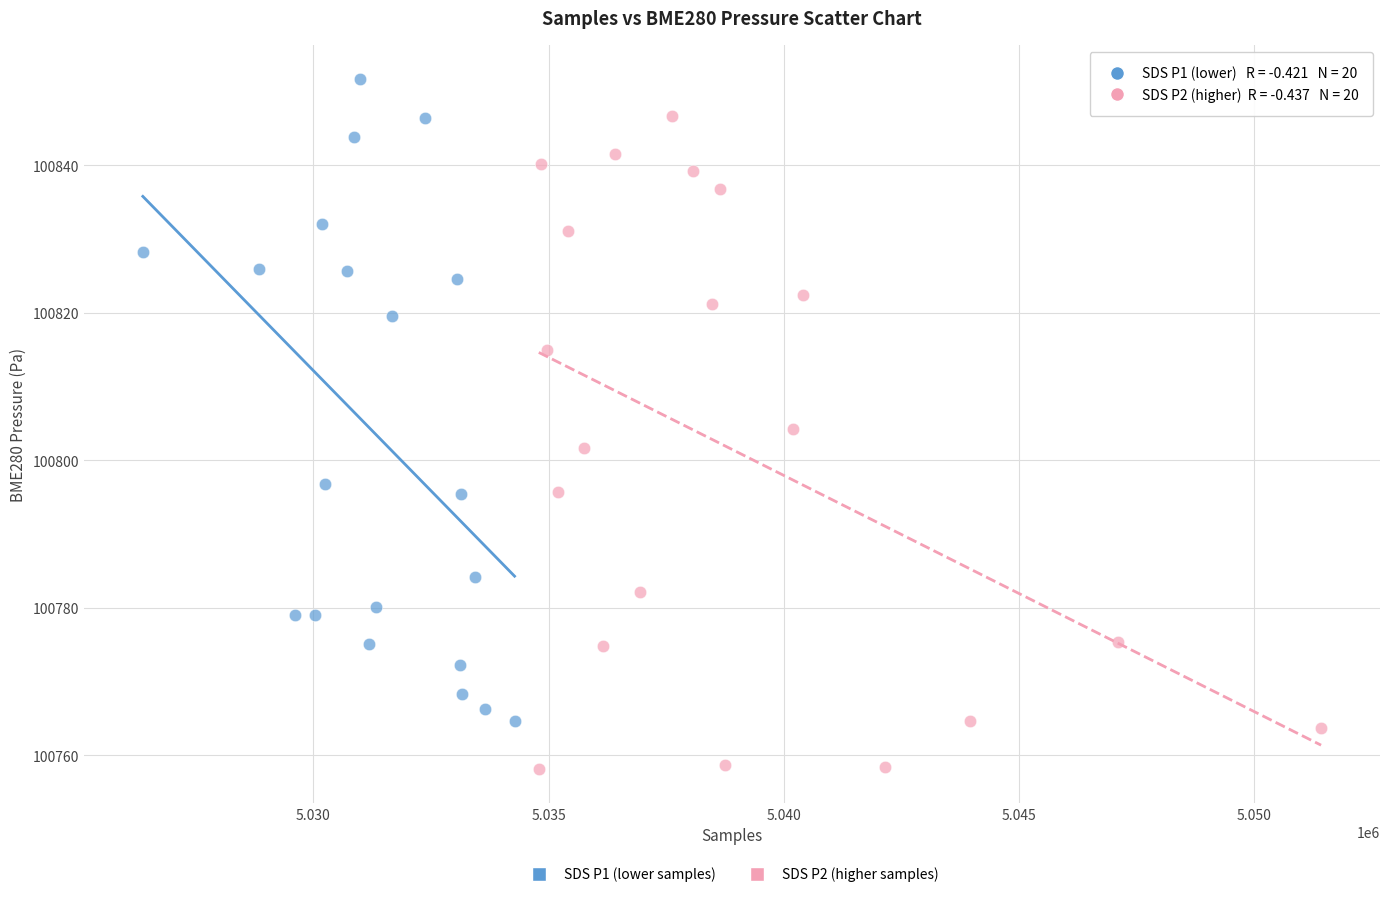

Which series contains the lowest Y value?

SDS P2 (higher samples)